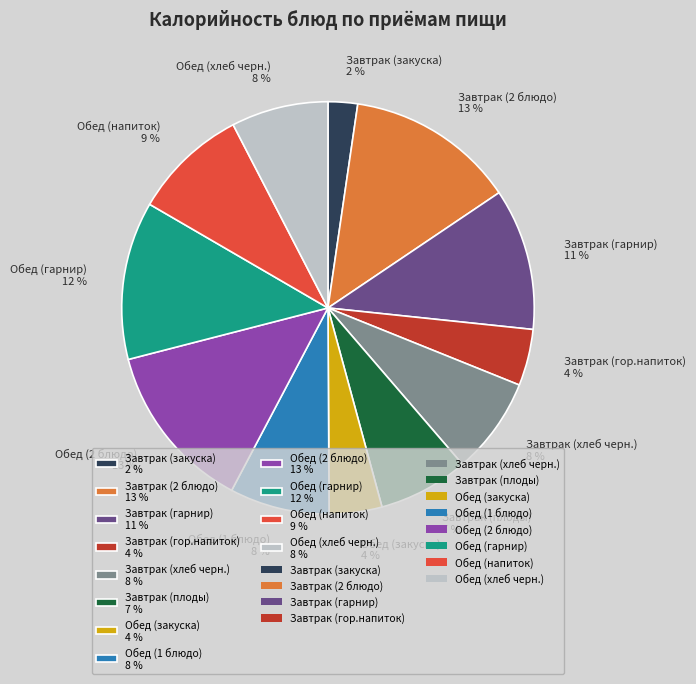

Combined, do Завтрак (хлеб черн.) and Обед (2 блюдо) account for over 50%?

No